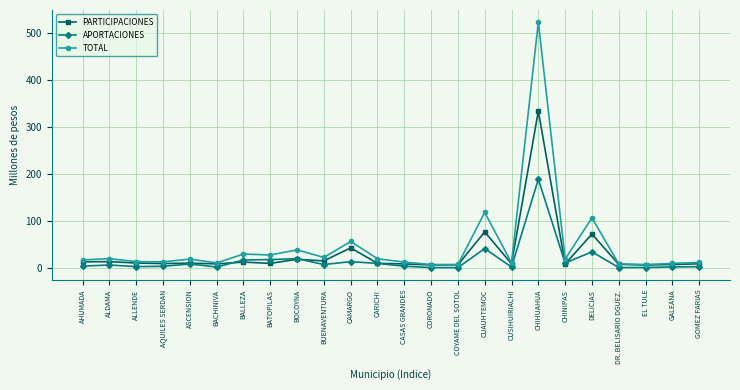

True or false: APORTACIONES and TOTAL cross at least once.

False